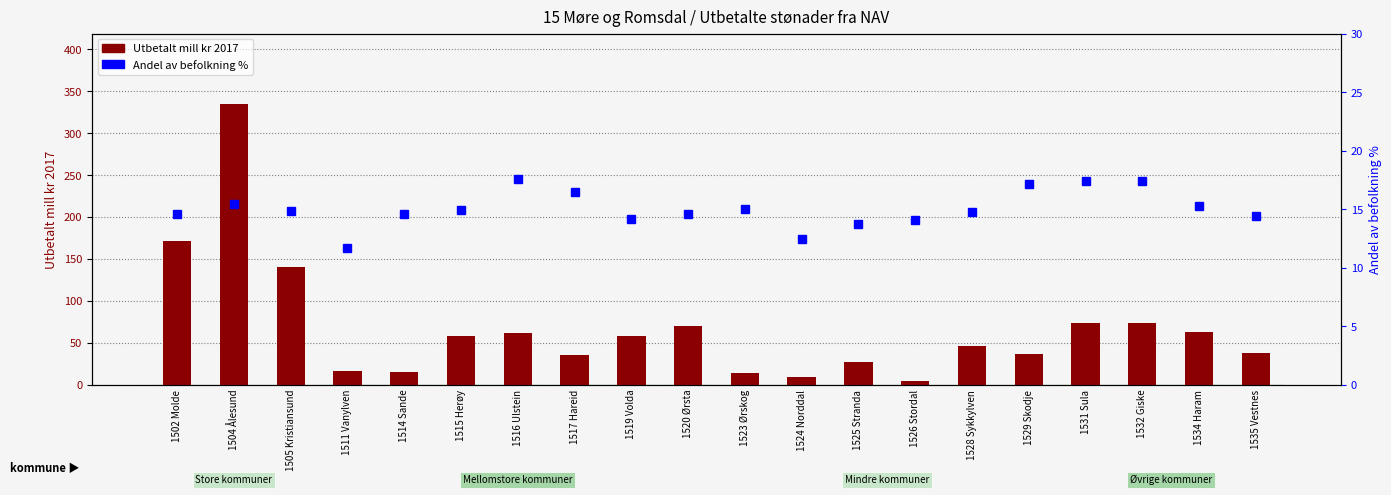

The value of Andel av befolkning % at 1516 Ulstein is 17.6. True or false?

True